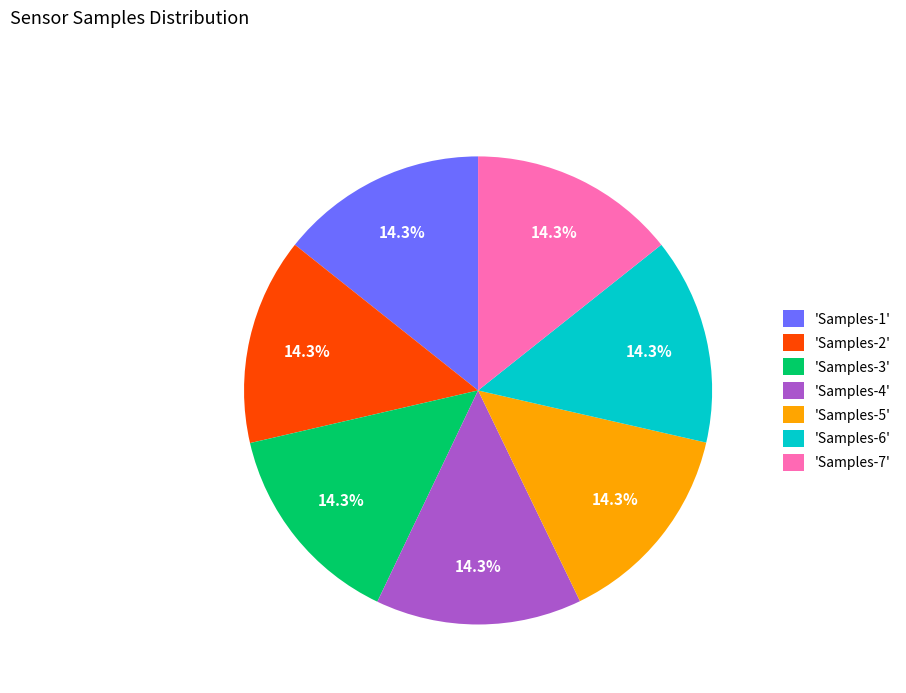

What percentage do 'Samples-2' and 'Samples-4' together represent?

28.6%